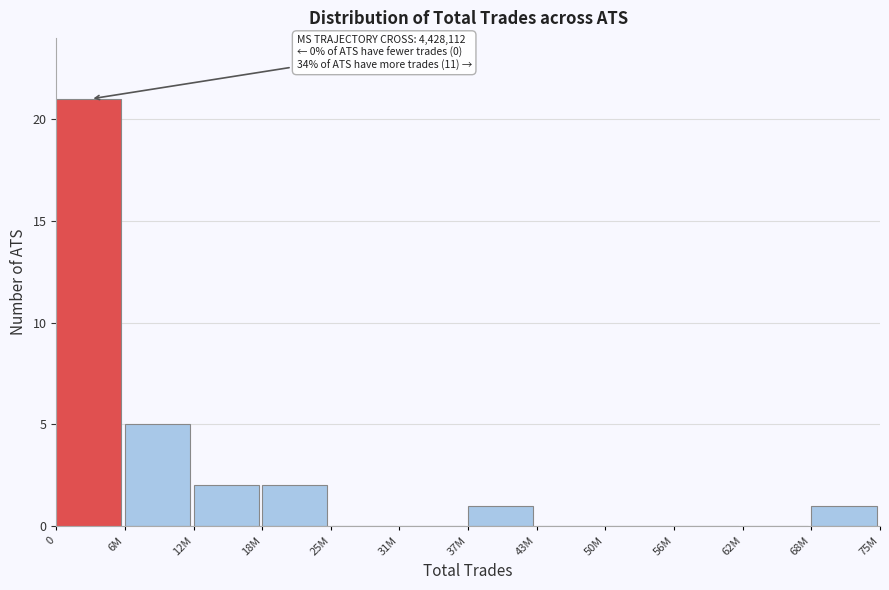

Reading left to right, list all the values displayed in this chart.

0=21	6M=5	12M=2	18M=2	25M=0	31M=0	37M=1	43M=0	50M=0	56M=0	62M=0	68M=1